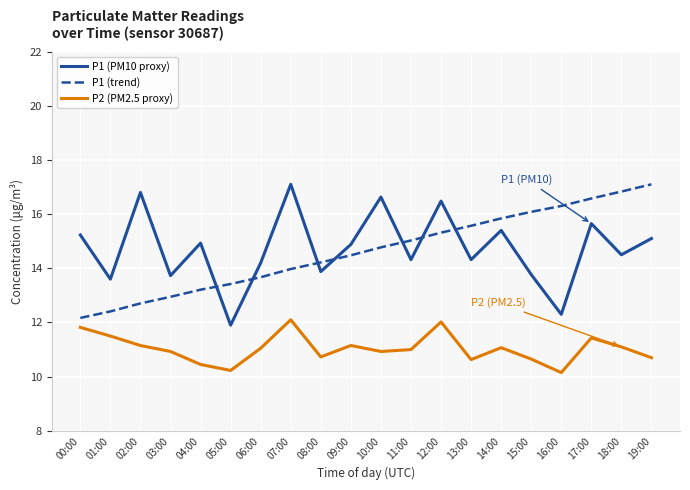

What is the minimum value shown in the chart?

10.2